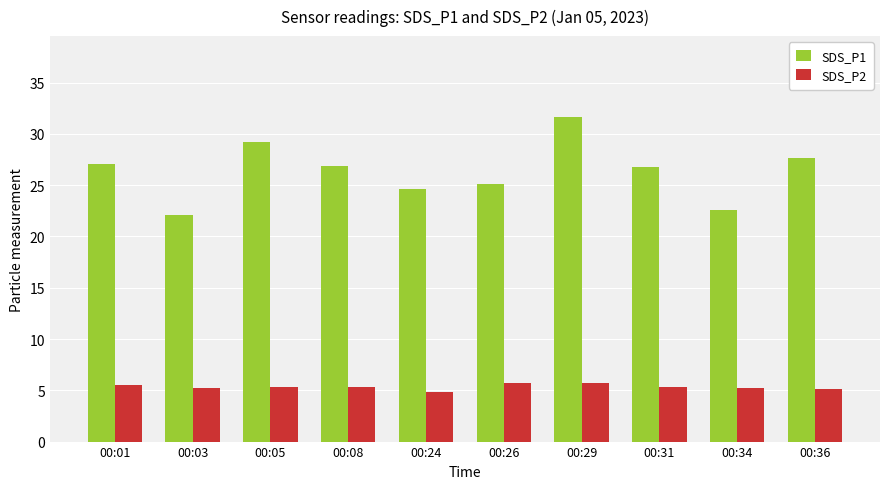

The SDS_P1 series shows 36.9 at 00:08. True or false?

False